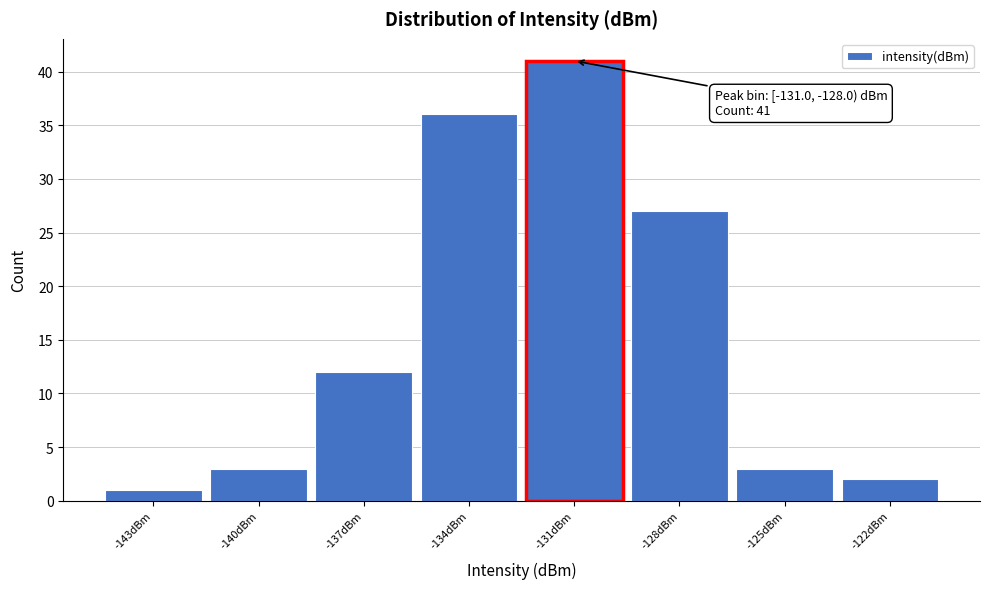

Reading right to left, list all the values displayed in this chart.

-122dBm=2	-125dBm=3	-128dBm=27	-131dBm=41	-134dBm=36	-137dBm=12	-140dBm=3	-143dBm=1